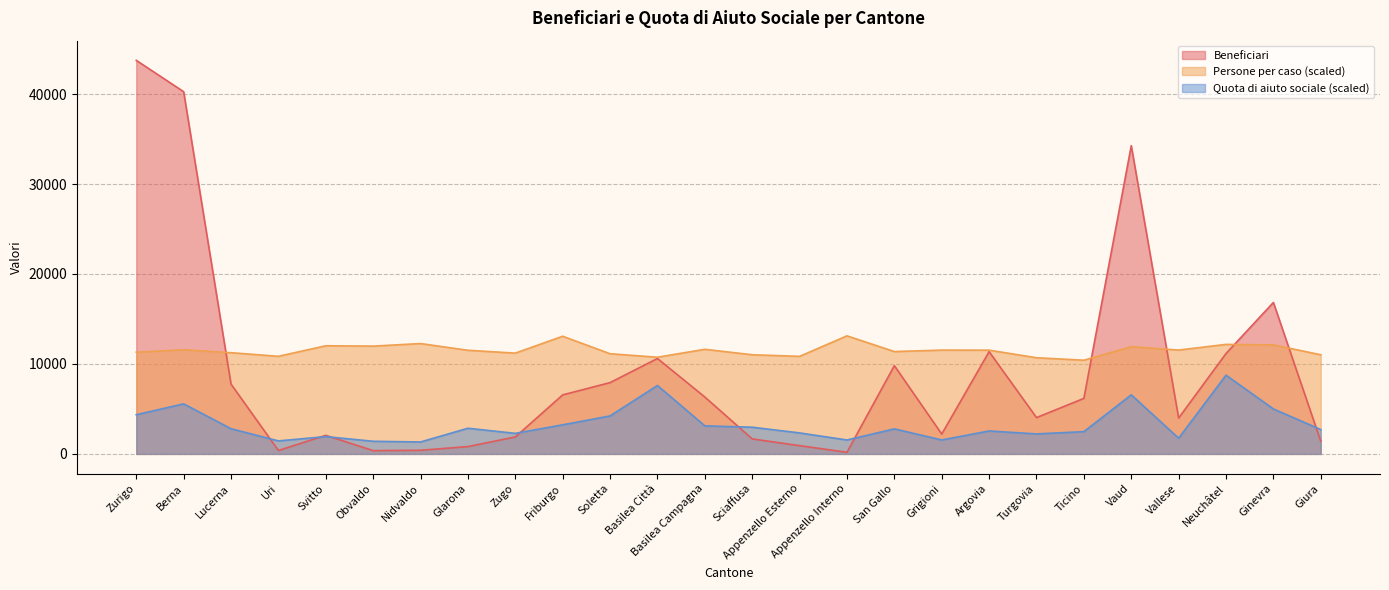

What is the spread (max minus min) of values at Lucerna?

8450.8